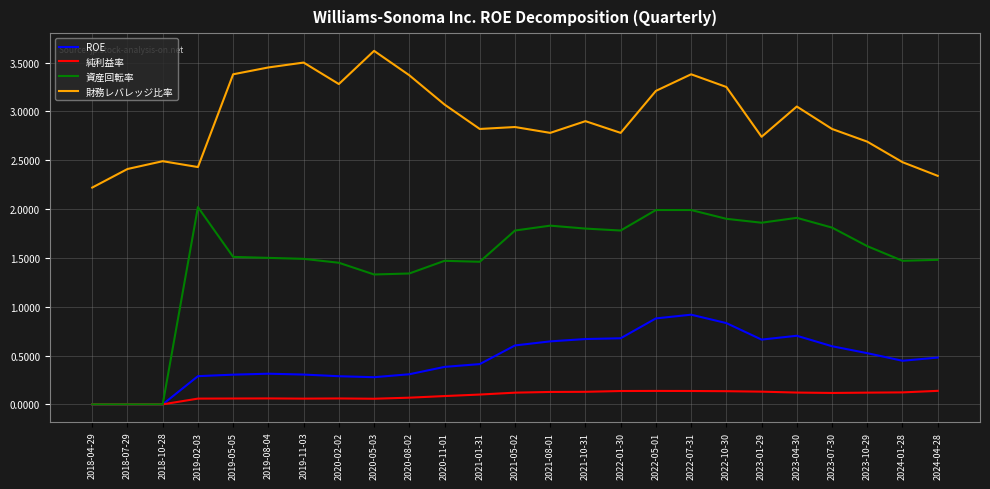

True or false: 財務レバレッジ比率 and ROE cross at least once.

False